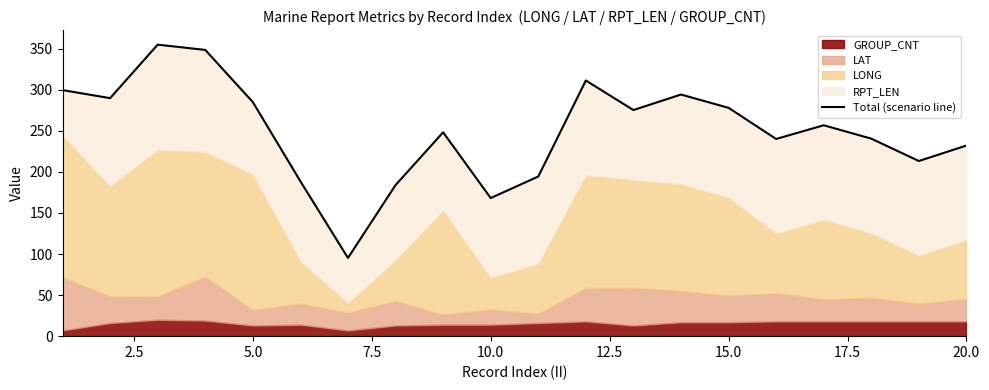

What is the difference between the maximum and minimum values?

259.6